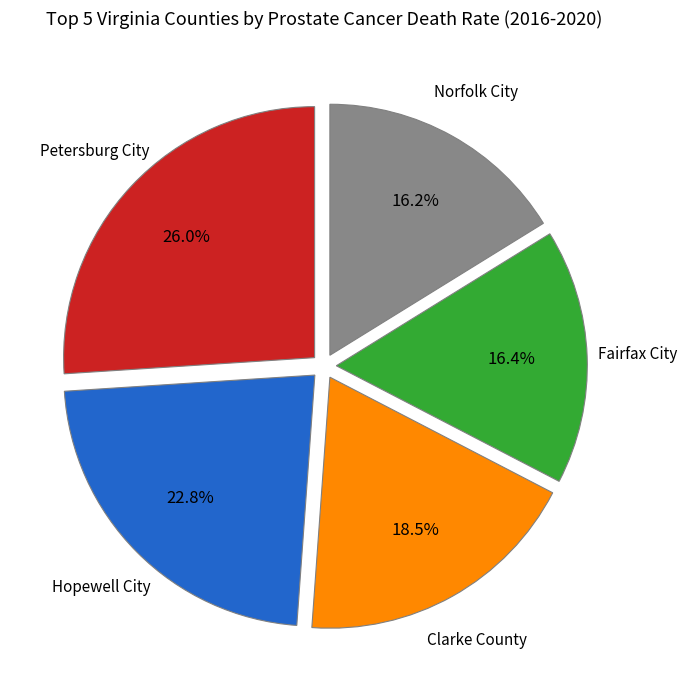

Does any single category account for the majority?

No